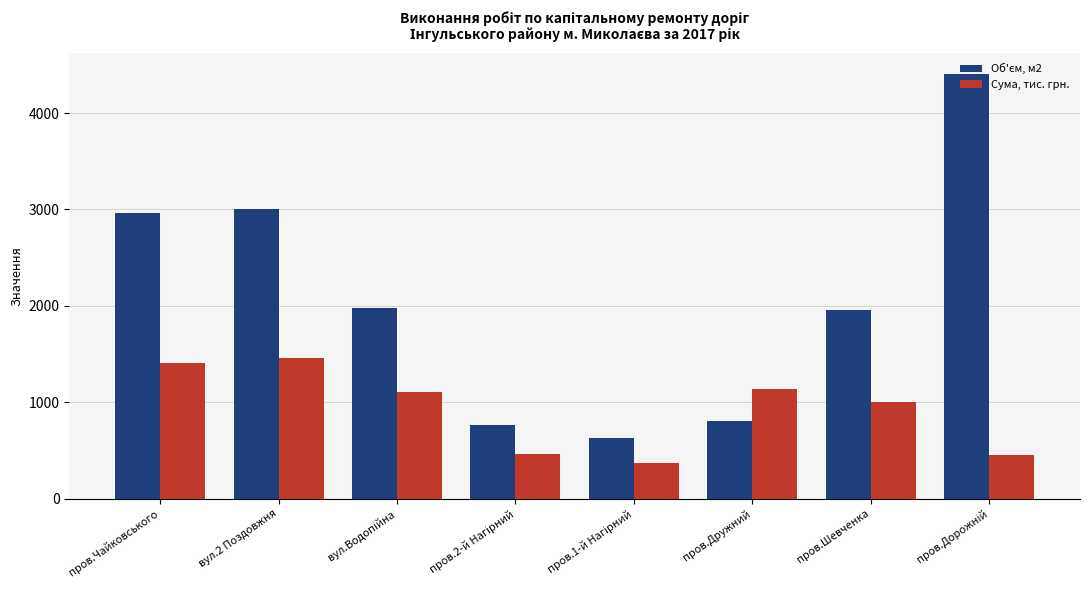

What is the average value of the Сума, тис. грн. series?

924.6